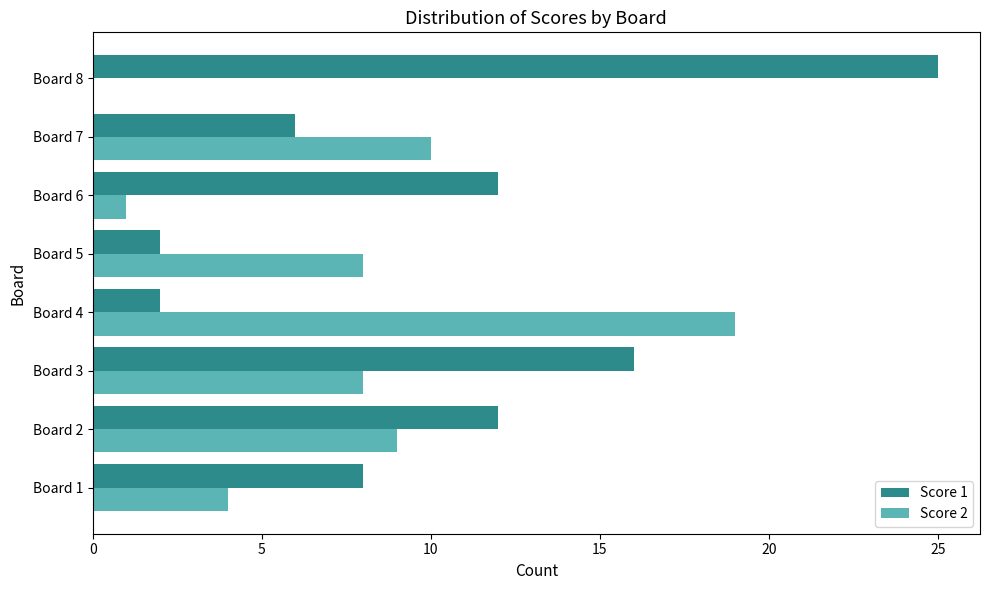

At which category is the sum across all series the highest?

Board 8